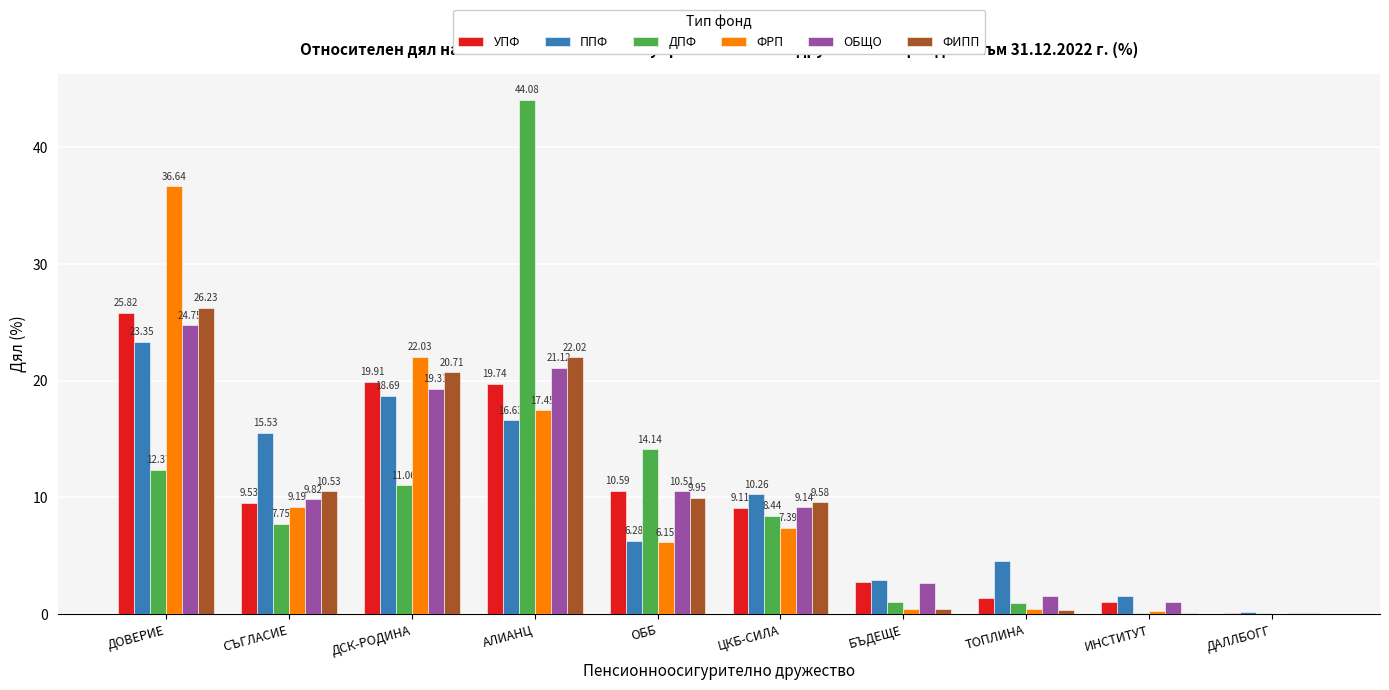

What is the average value of the ОБЩО series?

10.0